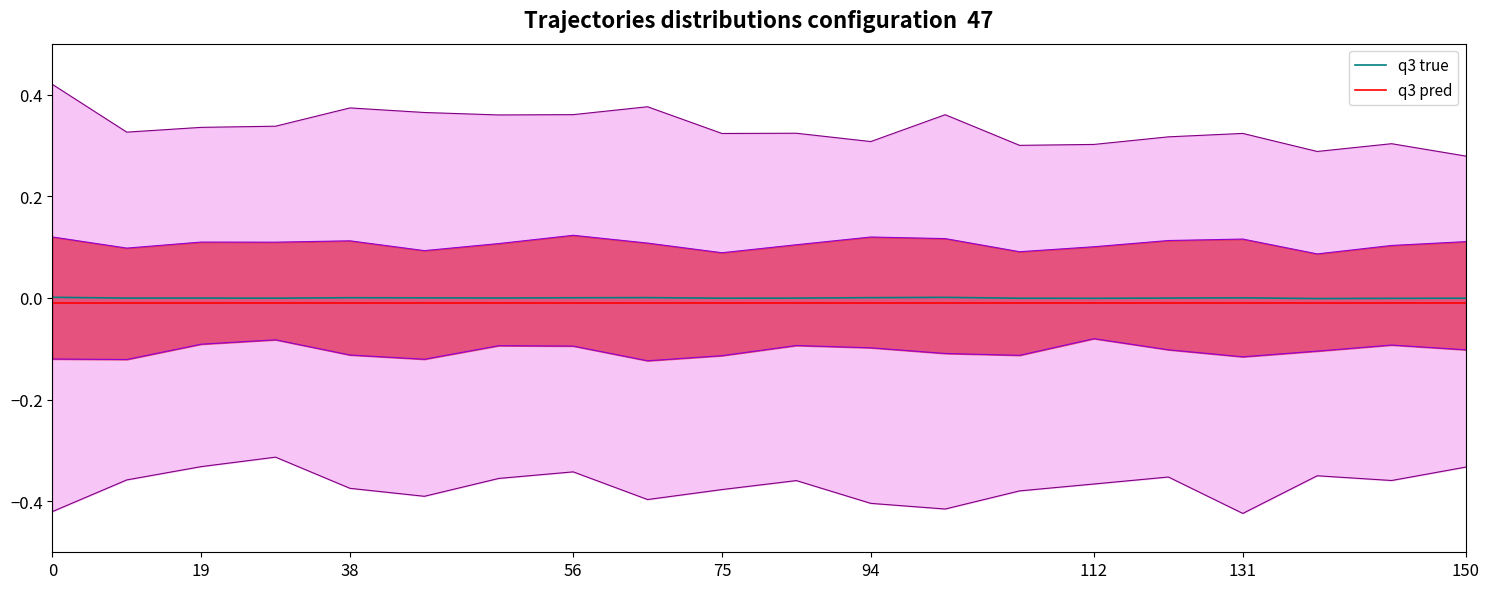

The value of q3 pred at 11 is -0.0. True or false?

False